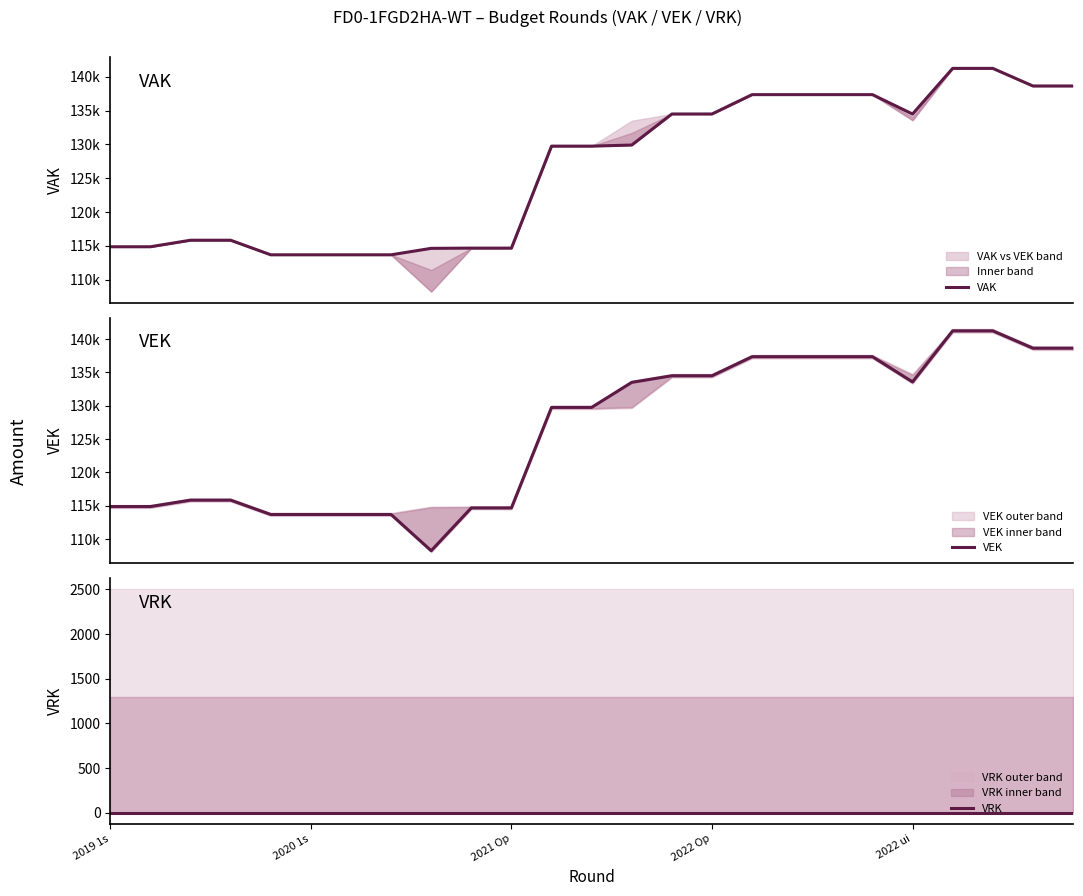

Rank the categories by VRK value from highest to lowest.

2019 1s, 2020 1s, 2021 Op, 2022 Op, 2022 ui, 5, 6, 7, 8, 9, 10, 11, 12, 13, 14, 15, 16, 17, 18, 19, 20, 21, 22, 23, 24